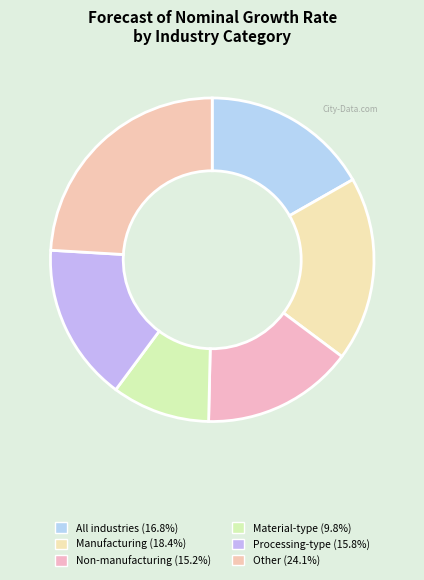

How many slices are in this pie chart?

6